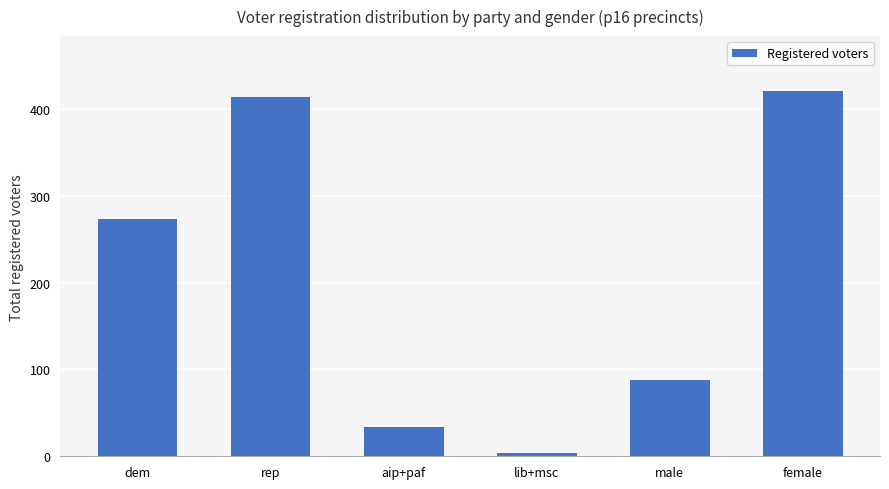

What value does the data have at rep, to the nearest 10?

410